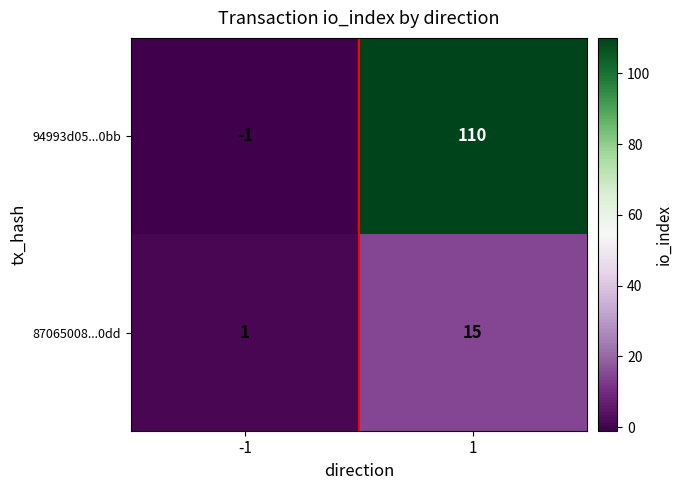

Reading right to left, what are all the values shown in this chart?

94993d05...0bb: 1=110	-1=-1
87065008...0dd: 1=15	-1=1